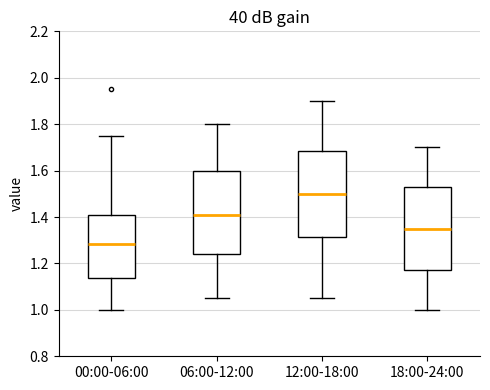

Reading left to right, transcribe this box plot: for each box, give where its median line is, the range the box spans, and where its two whiskers end, as read against the y-axis. The values are not printed on the chart, so give them approximately, as read against the axis.

00:00-06:00: median 1.28, box 1.14 to 1.40, whiskers 1.00 to 1.76
06:00-12:00: median 1.42, box 1.24 to 1.60, whiskers 1.06 to 1.80
12:00-18:00: median 1.50, box 1.32 to 1.68, whiskers 1.06 to 1.90
18:00-24:00: median 1.36, box 1.18 to 1.52, whiskers 1.00 to 1.70